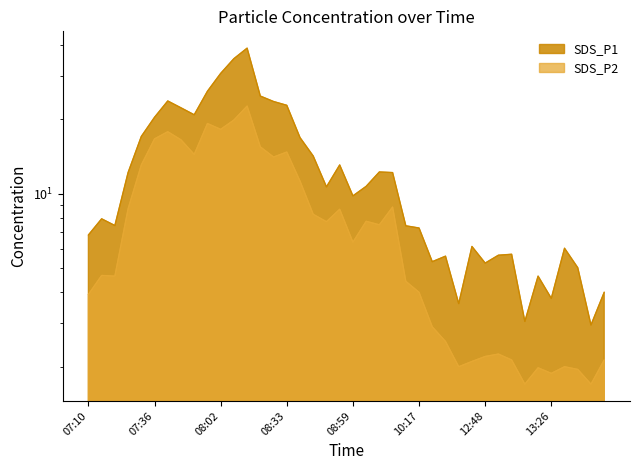

What is the value of the SDS_P2 point at the 8th from the left?

16.6